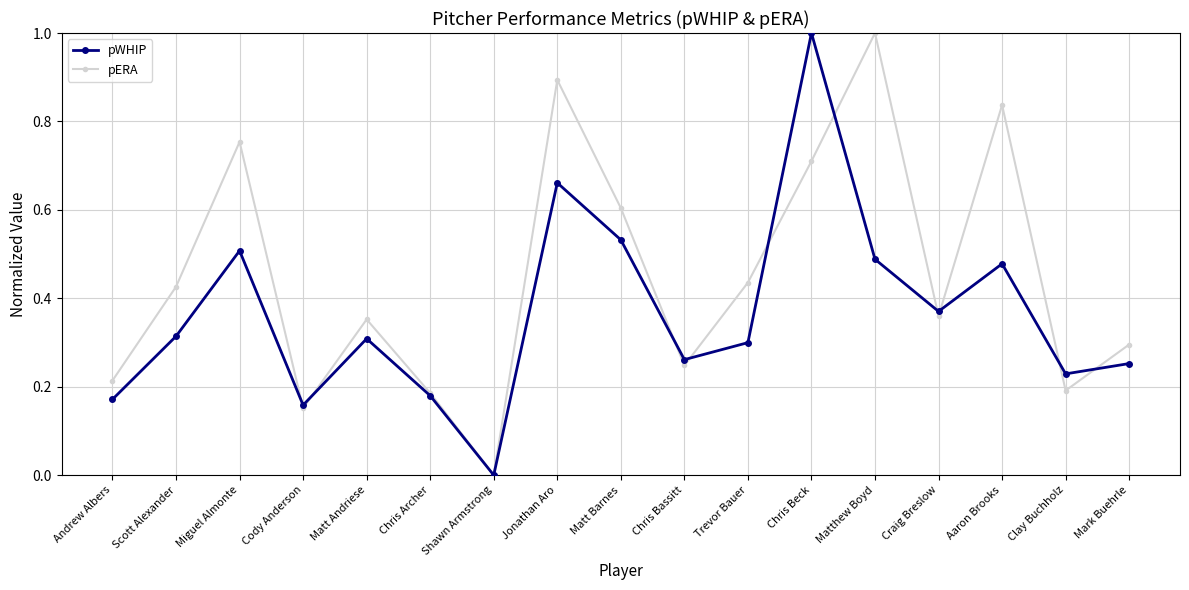

What is the highest value of the pWHIP series?

1.0